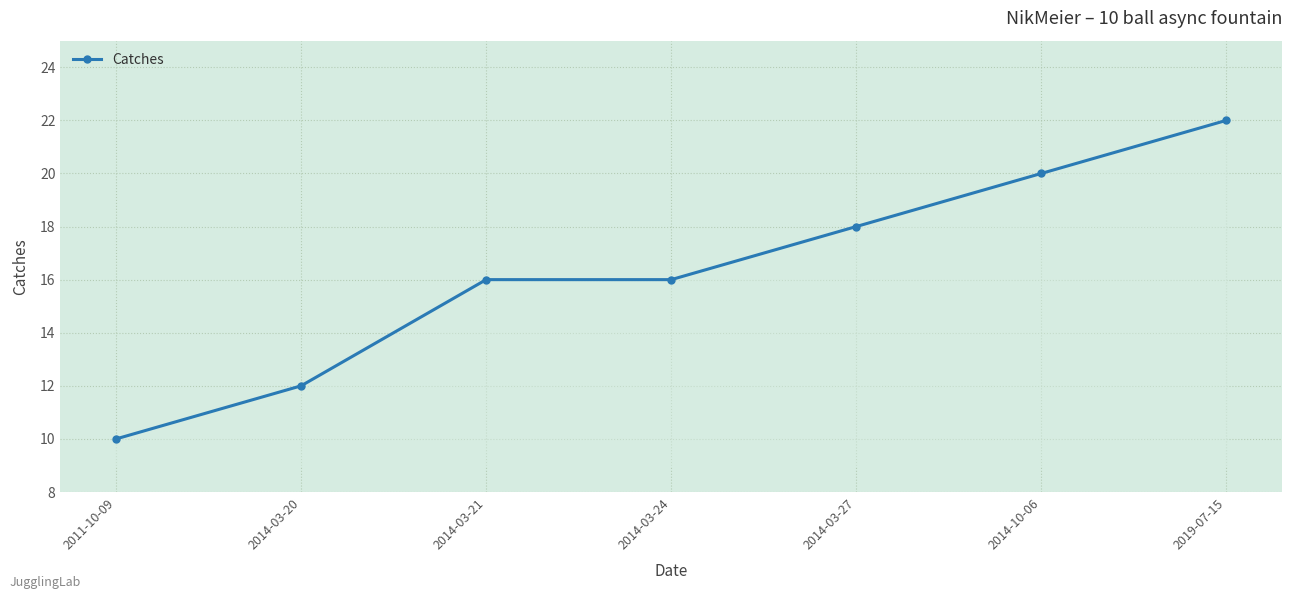

How many values are between 12 and 20?

5